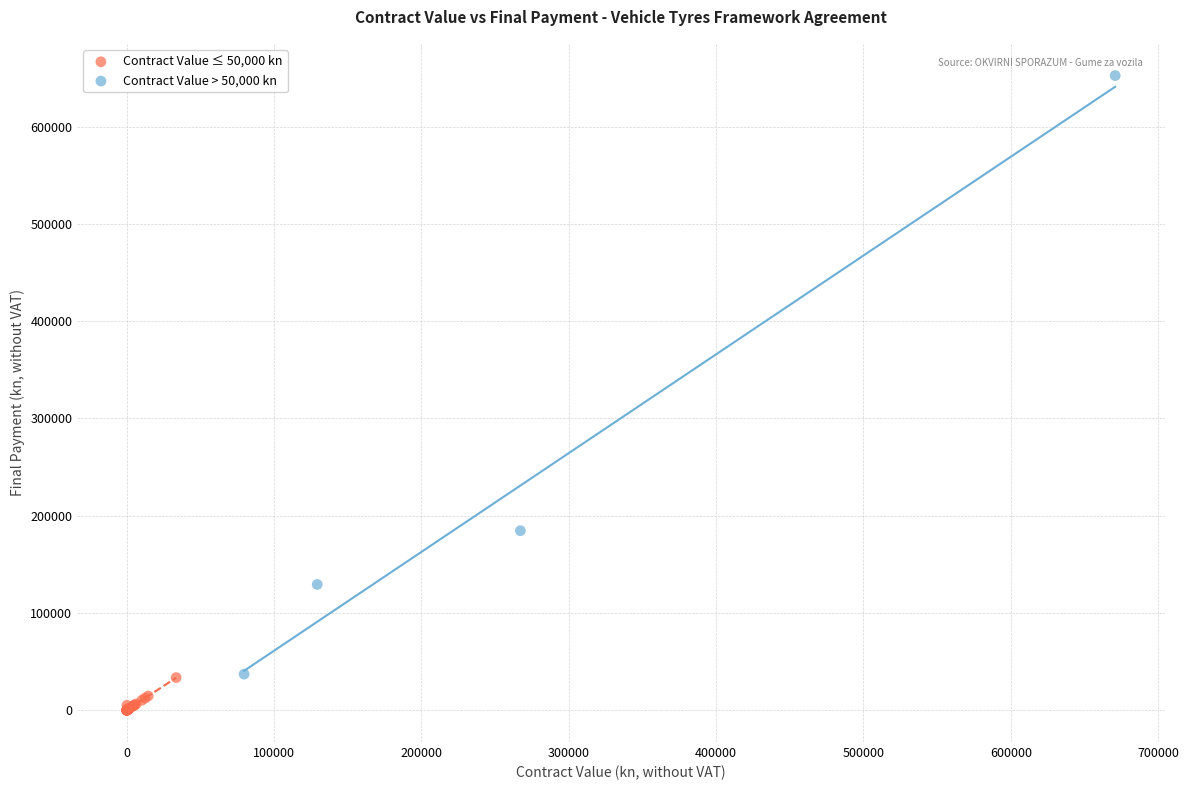

Which series has the widest spread of Y values?

Contract Value > 50,000 kn